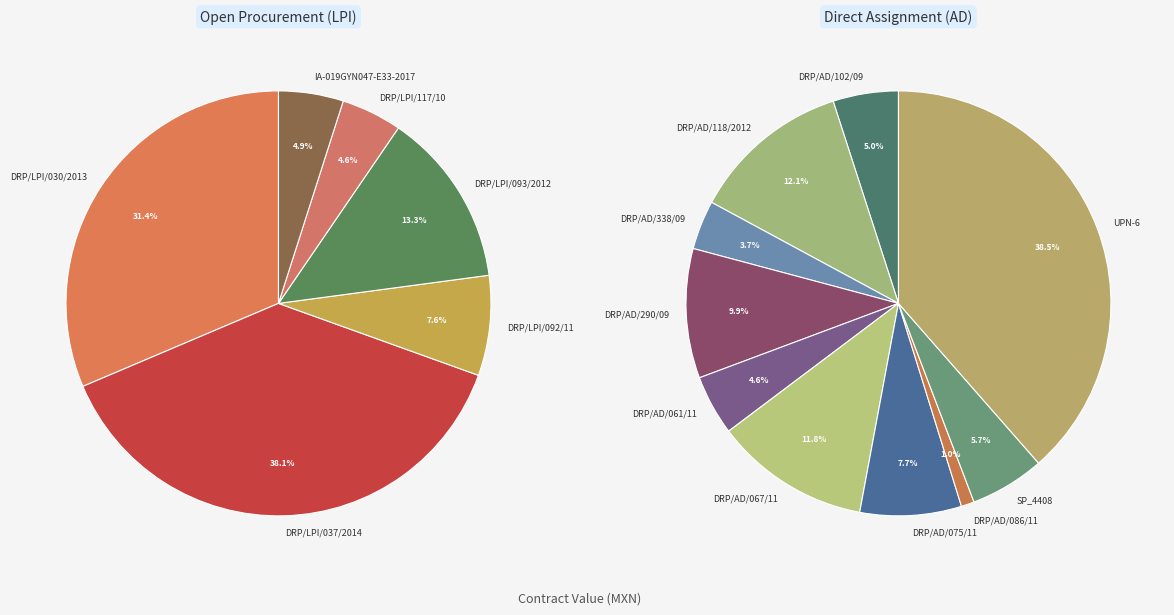

What is the change in value from DRP/LPI/037/2014 to DRP/AD/086/11?

-7993600.0